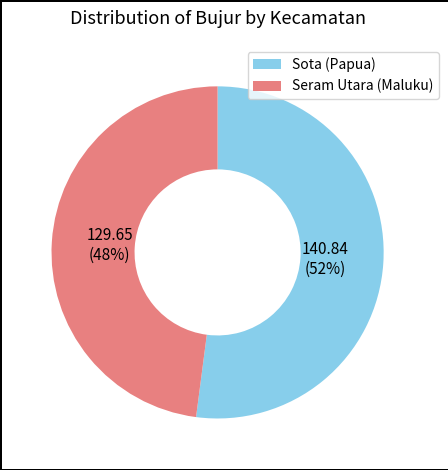

Which category has the biggest portion of the pie?

Sota (Papua)